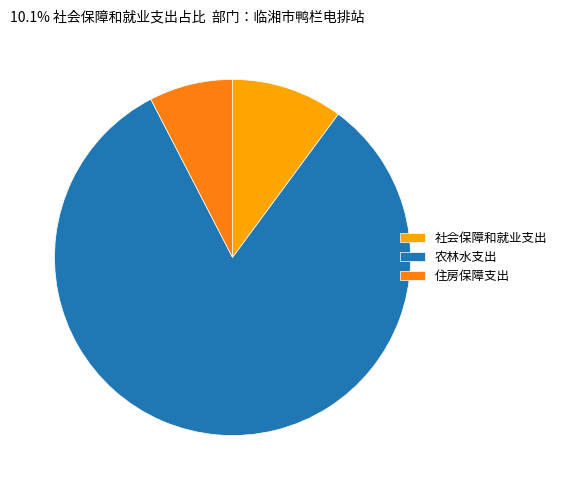

How many segments does this pie chart have?

3